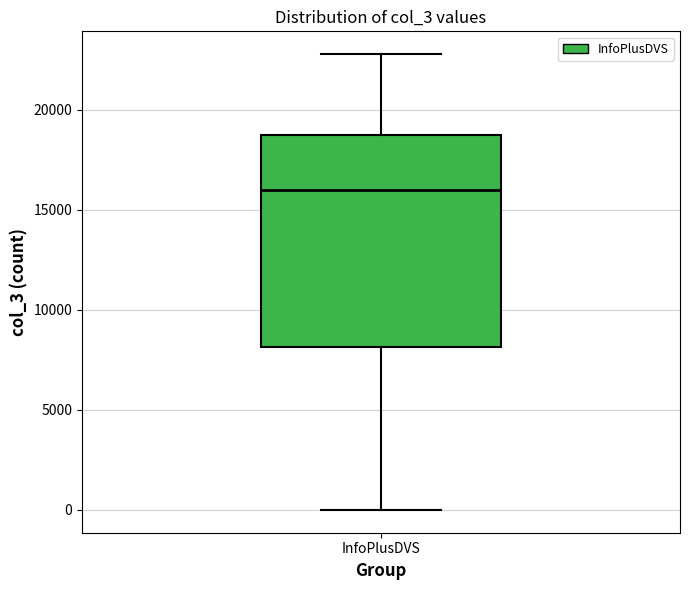

Read this box plot against the y-axis: the position of the median line, the range covered by the box, and the ends of both whiskers. The values are not printed on the chart, so give them approximately, as read against the axis.

median 16000, box 8000 to 18500, whiskers 0 to 23000